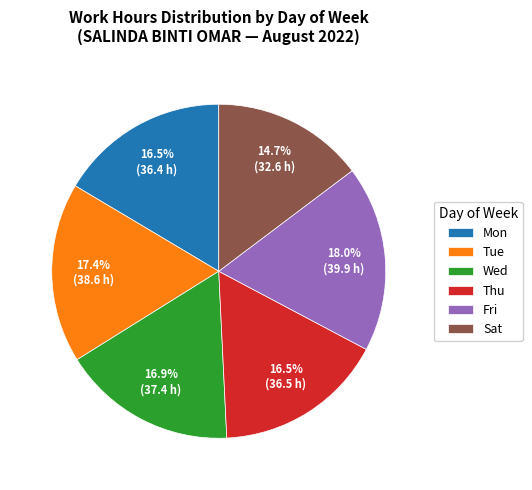

True or false: Tue accounts for 11% of the total.

False